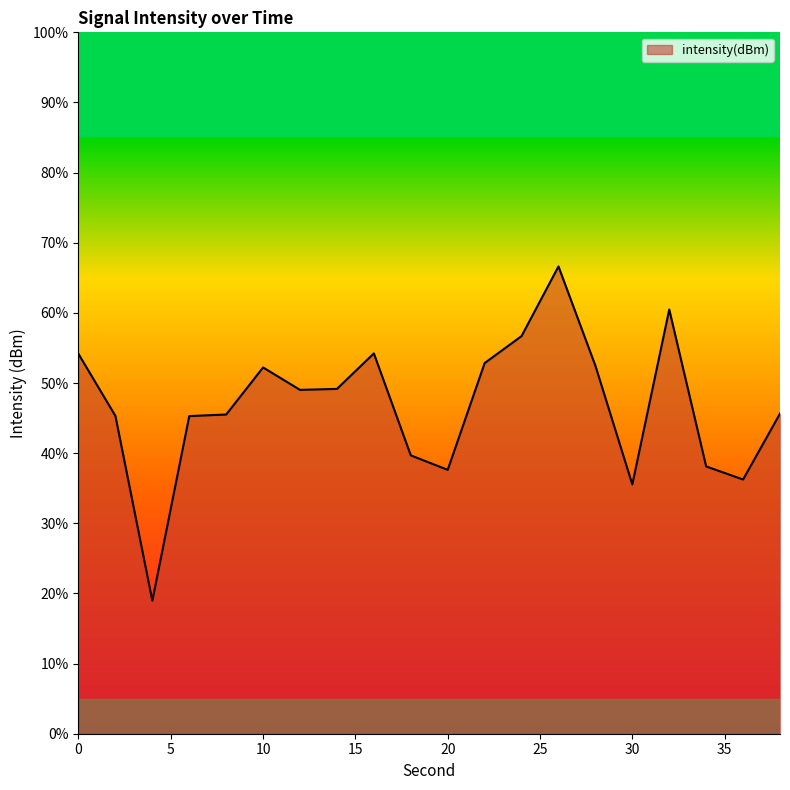

What is the difference between the maximum and minimum values?

47.7